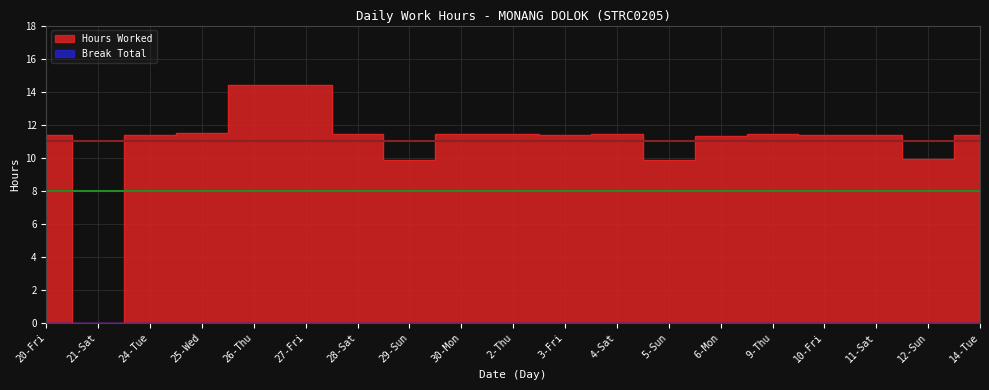

Rank the categories by value from lowest to highest.

21-Sat, 29-Sun, 5-Sun, 12-Sun, 6-Mon, 24-Tue, 10-Fri, 20-Fri, 3-Fri, 14-Tue, 11-Sat, 2-Thu, 4-Sat, 28-Sat, 9-Thu, 30-Mon, 25-Wed, 27-Fri, 26-Thu